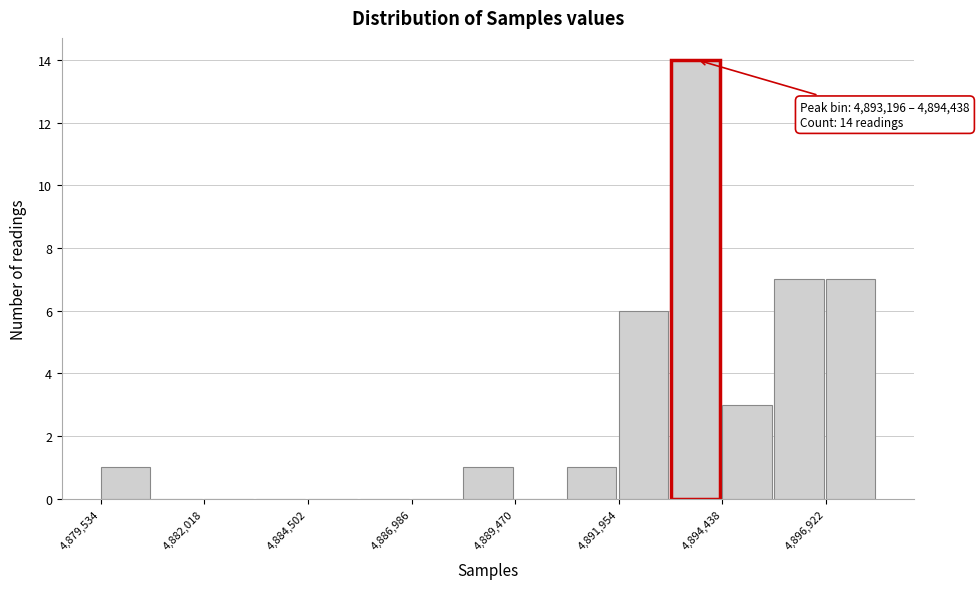

Read against the x-axis, roughly where is the centre of the tallest bar?

4894000